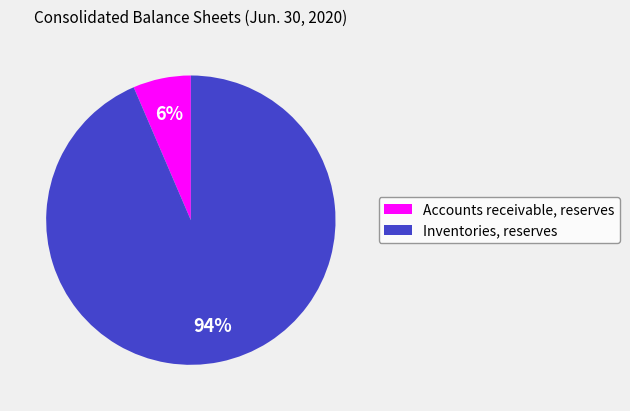

Approximately how many times larger is the value at Accounts receivable, reserves compared to Inventories, reserves?

0.1